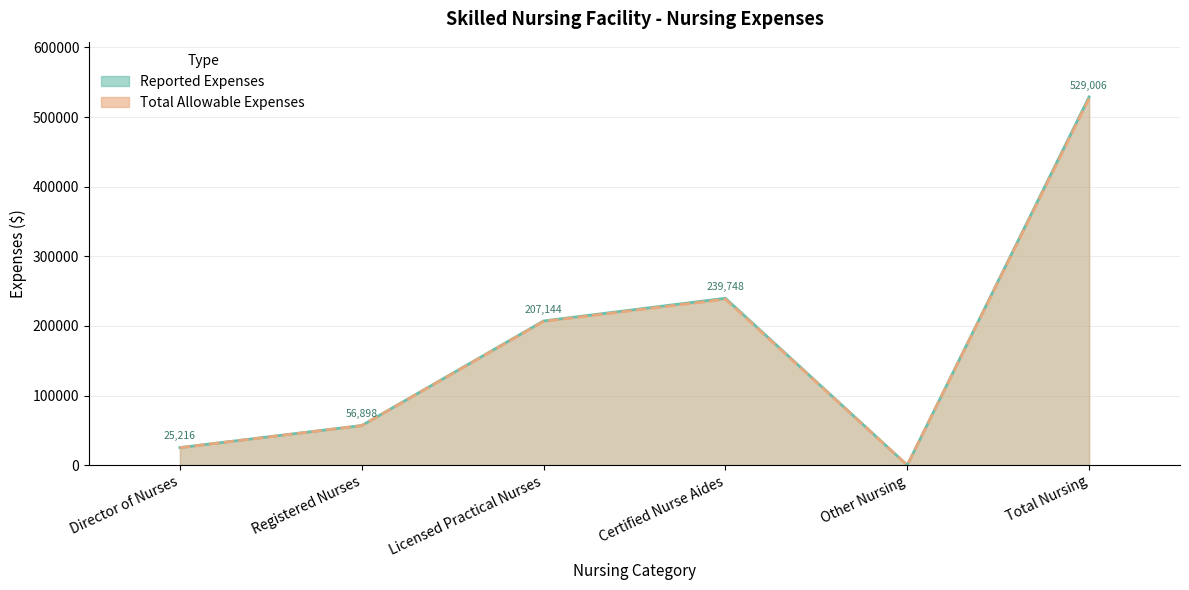

What is the average value of the Total Allowable Expenses series?

175578